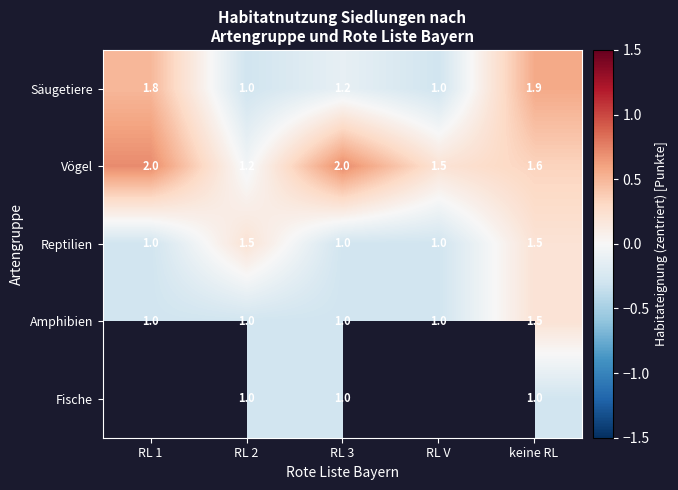

Is the value of Reptilien at RL V greater than the value of Vögel at keine RL?

No